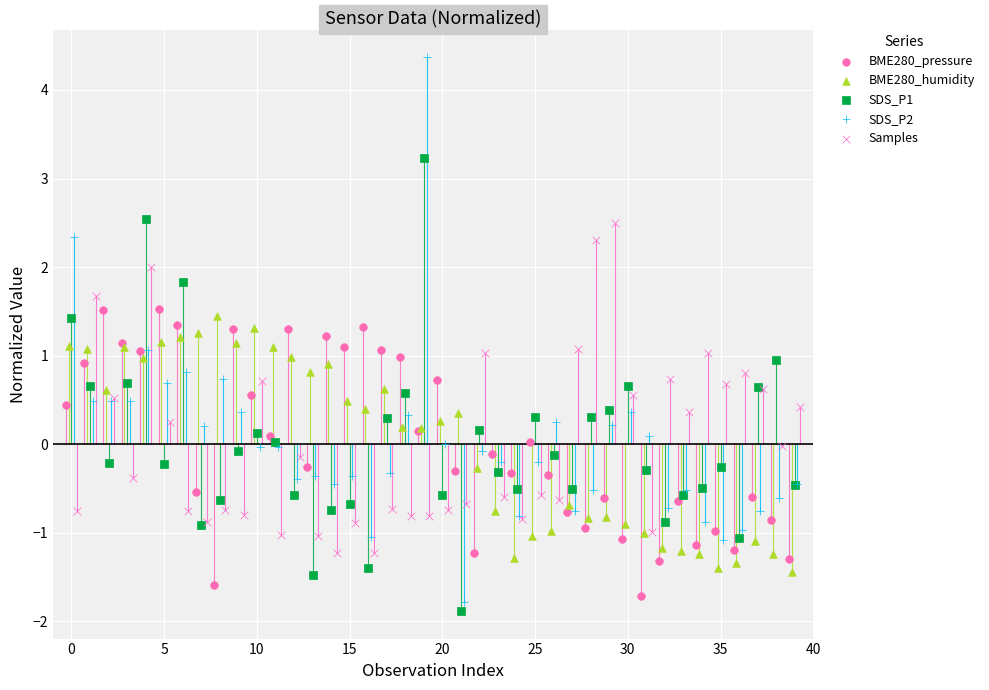

Which series has the widest spread of Y values?

SDS_P2